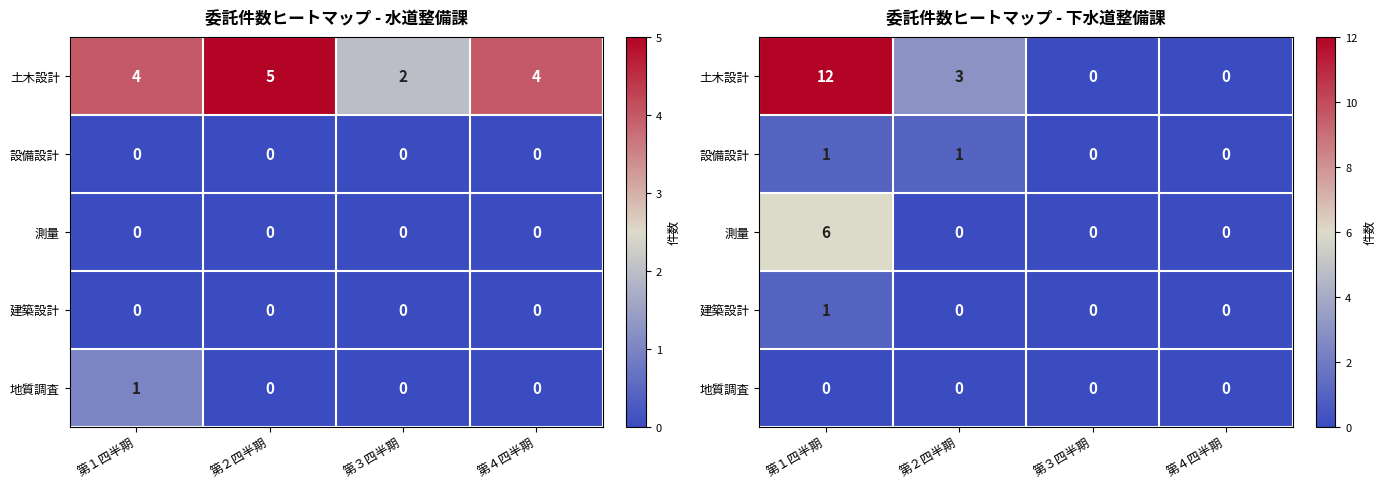

What is the difference between the maximum and minimum values in the 設備設計 series?

1